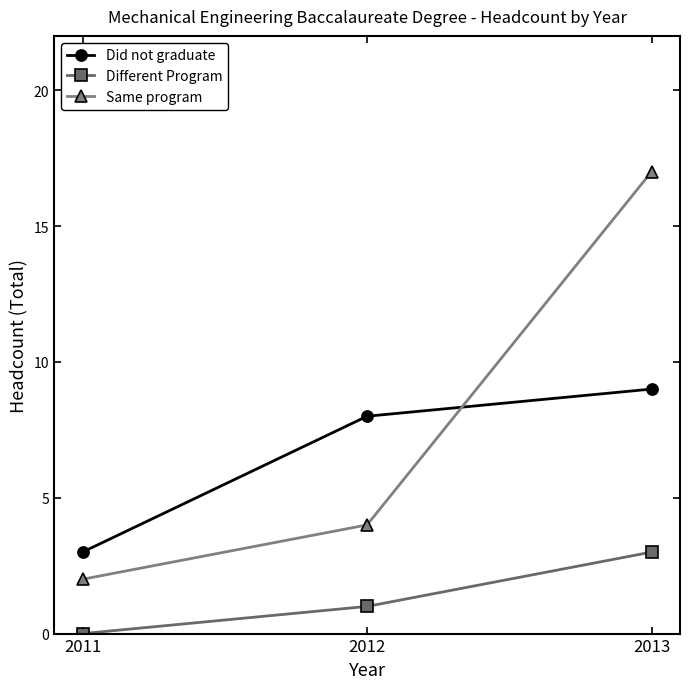

What is the value of the Same program point at the 1st from the left?

2